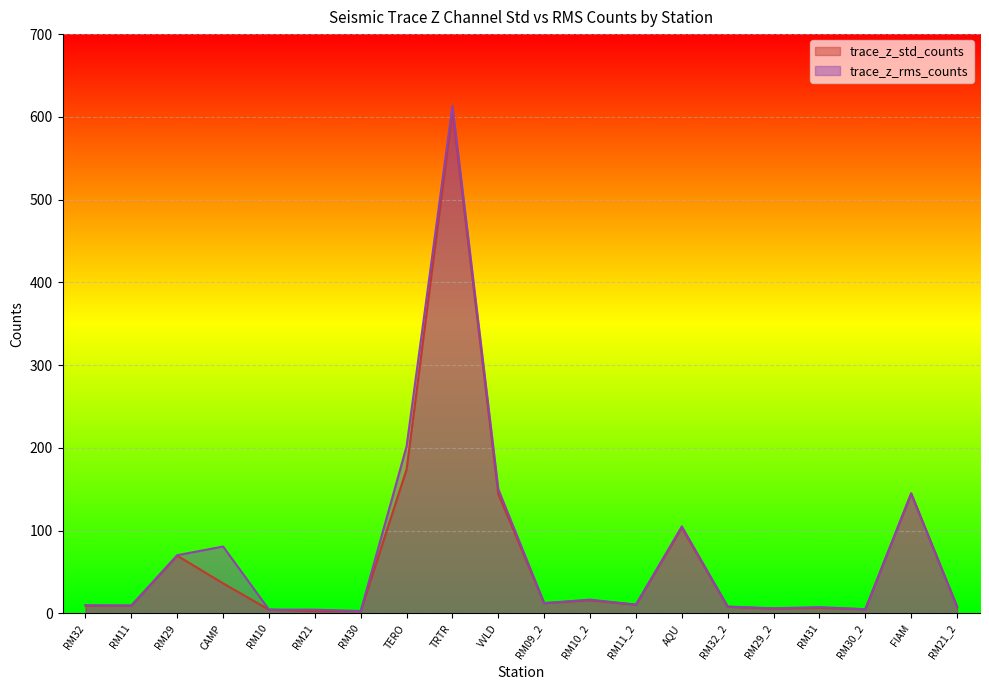

What is the difference between the maximum and second lowest values in the trace_z_rms_counts series?

609.0